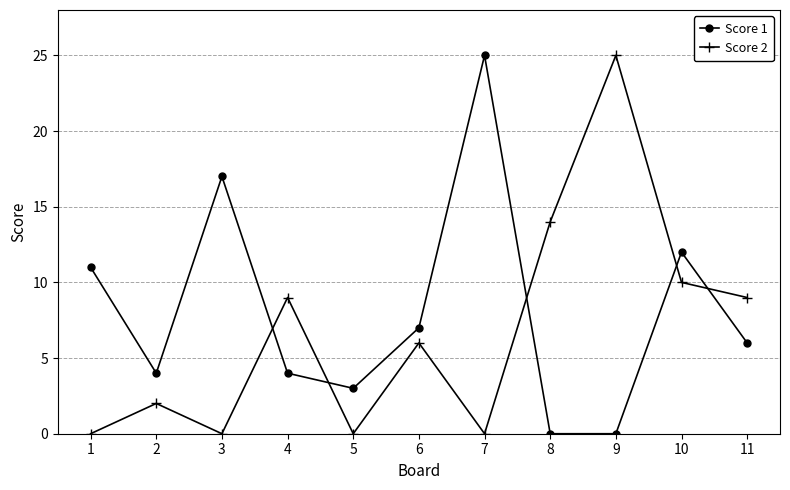

How many lines are shown in the chart?

2